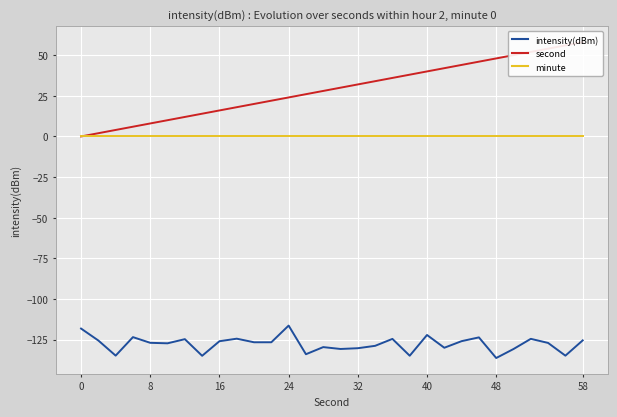

True or false: intensity(dBm) and minute cross at least once.

False